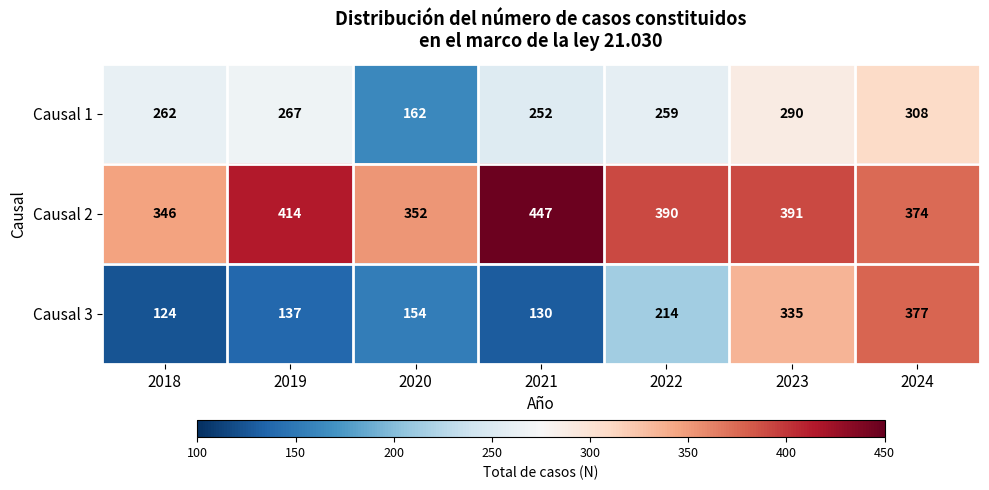

What is the difference between the maximum and minimum values in the Causal 1 series?

146